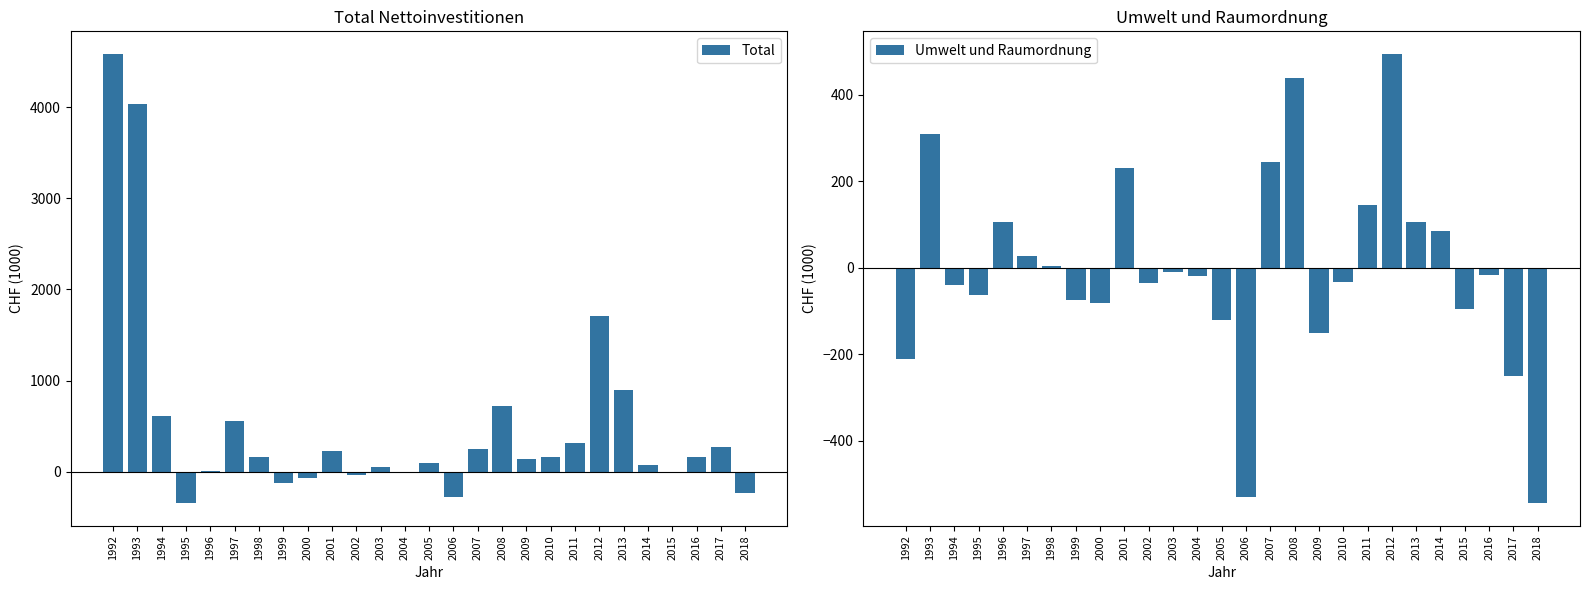

Which series changed the most between 2003 and 2013?

Total